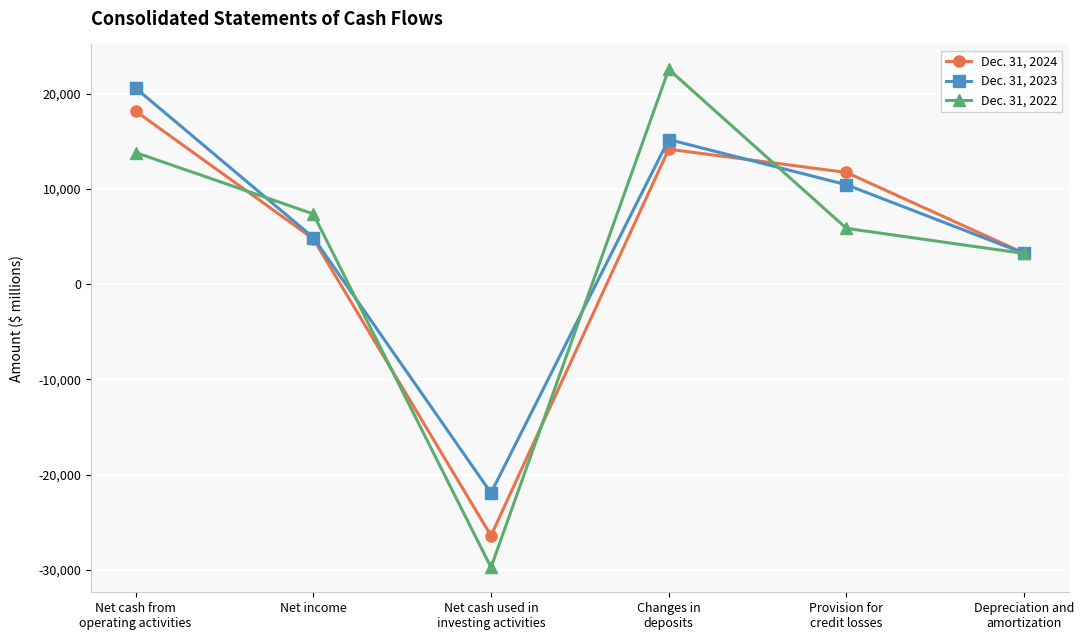

What are all the series names shown in the legend?

Dec. 31, 2024, Dec. 31, 2023, Dec. 31, 2022